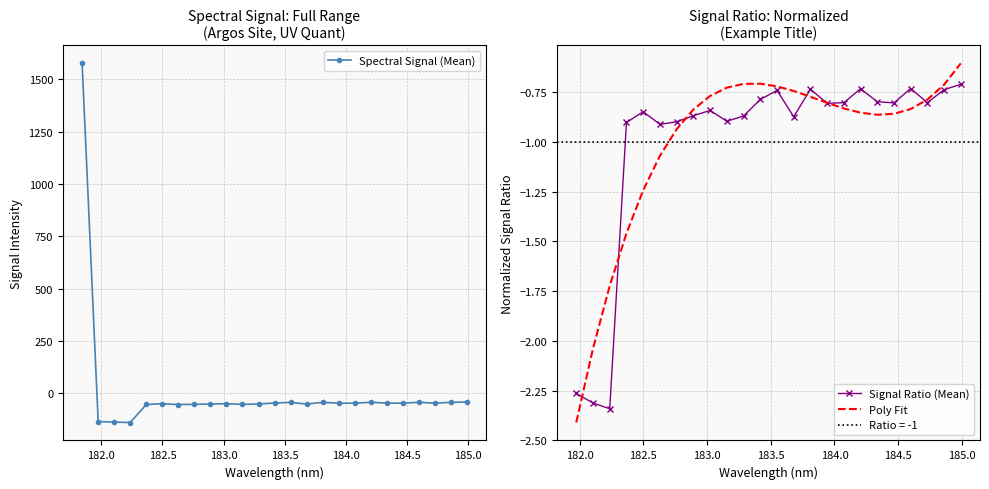

What is the label of the 5th point from the left?

182.3673257152